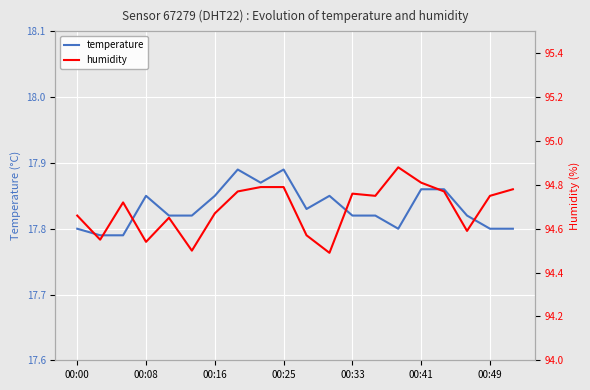

Is it true that temperature equals 26.3 at 00:25?

False